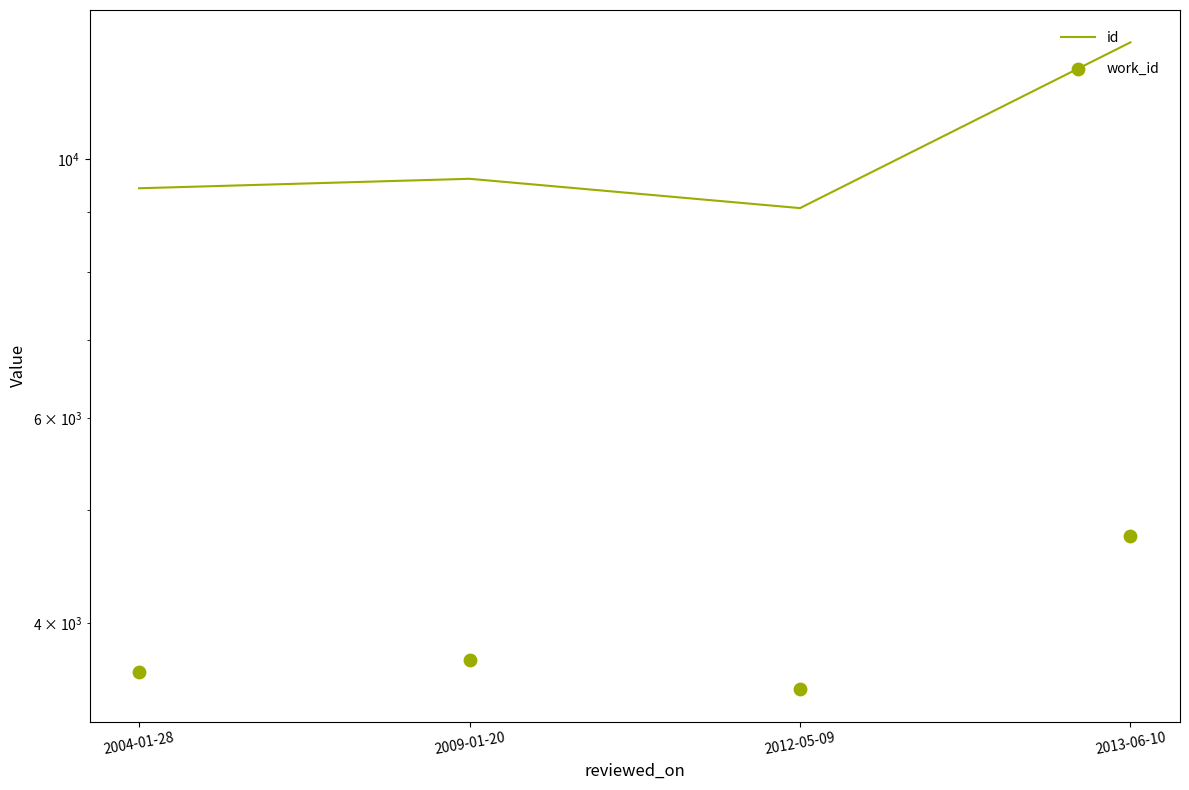

Which series has the widest spread of Y values?

id